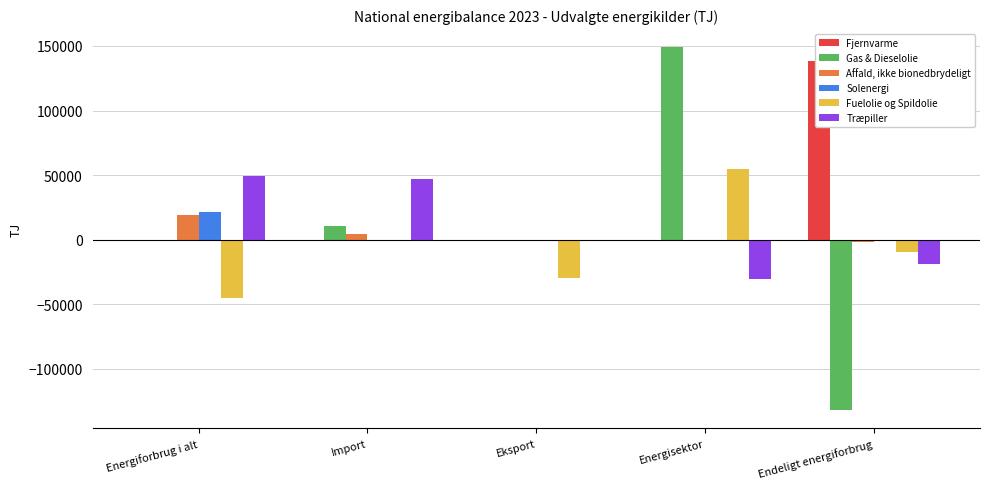

Which series has the largest range (max minus min)?

Gas & Dieselolie